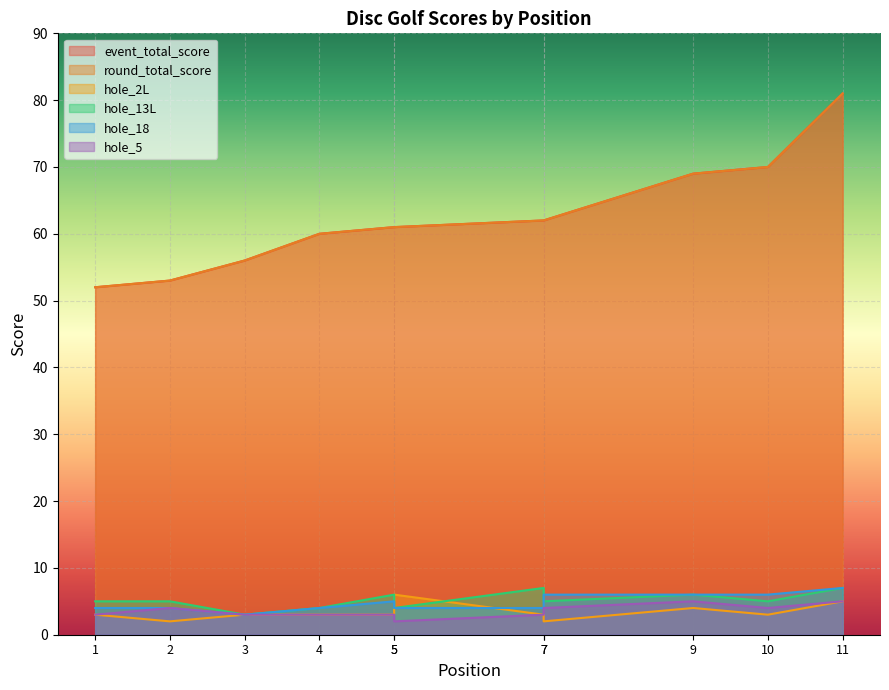

What is the minimum value shown in the chart?

2